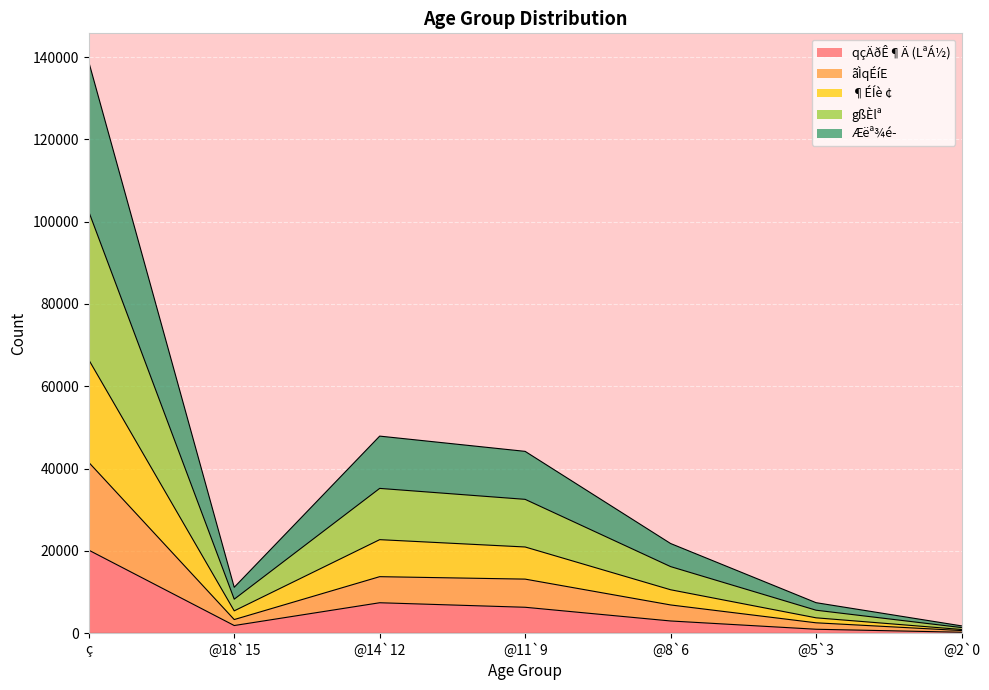

The value of ¶ÉÍè ¢ at @11`9 is 9868. True or false?

False